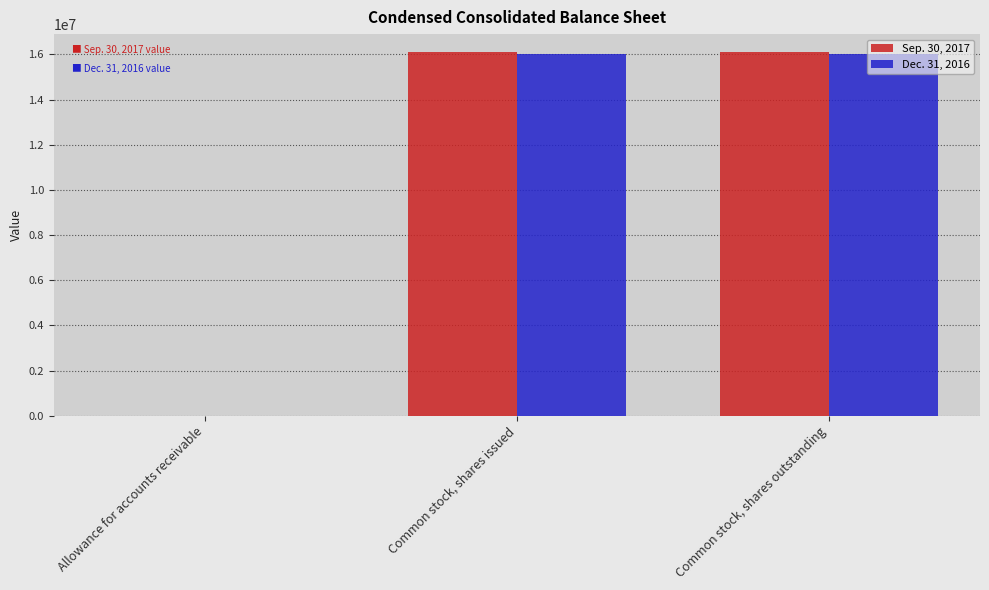

Is the value of Dec. 31, 2016 at Common stock, shares issued greater than the value of Sep. 30, 2017 at Allowance for accounts receivable?

Yes